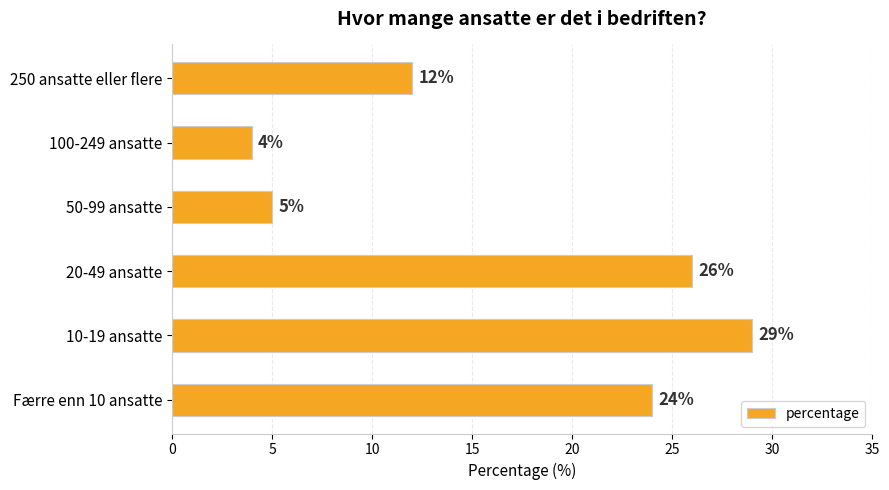

The chart shows a value of 6 at 100-249 ansatte. True or false?

False